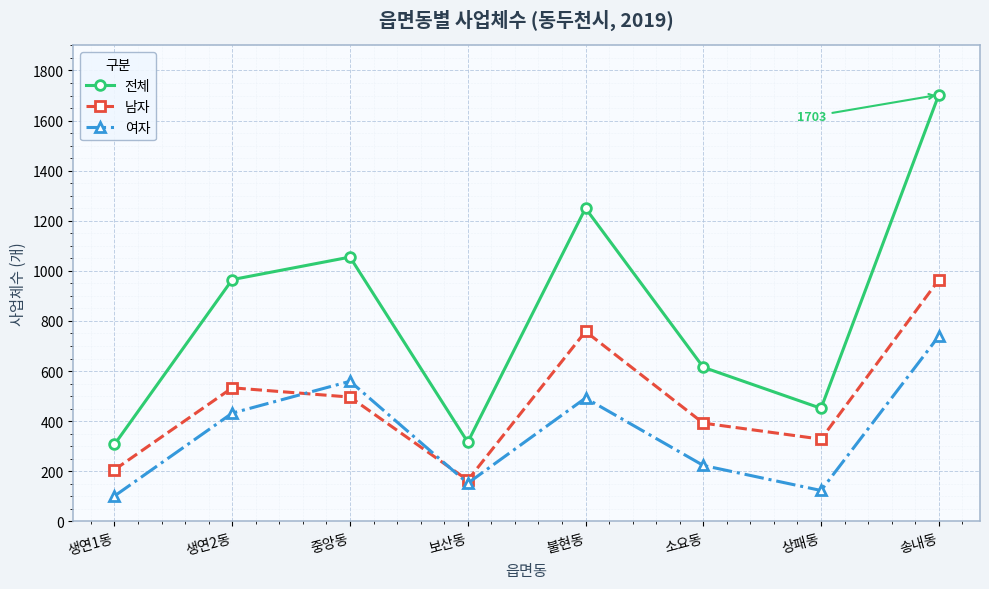

What is the difference between the highest and lowest values at 상패동?

328